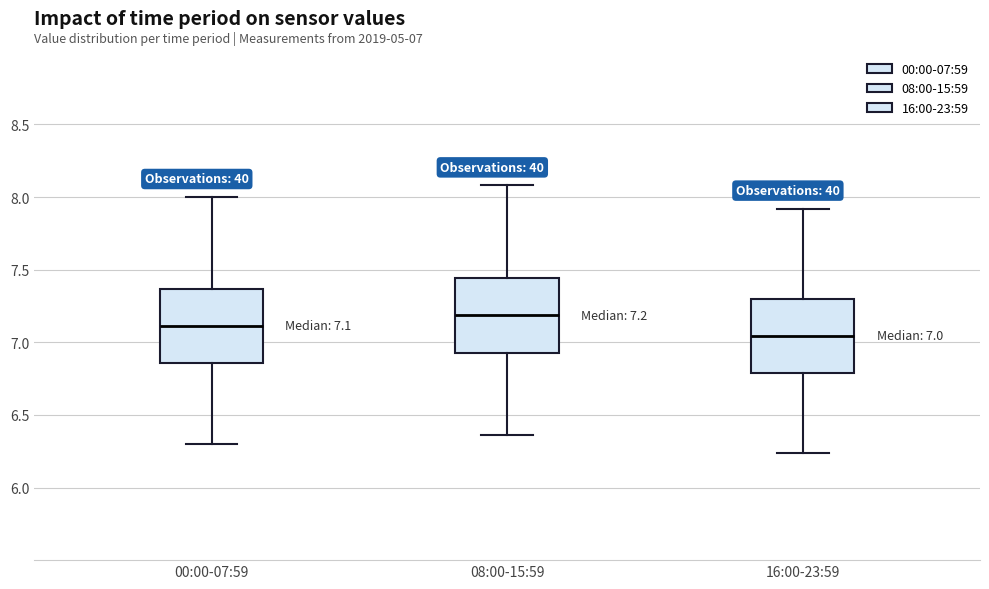

Which box's median line is the highest?

08:00-15:59